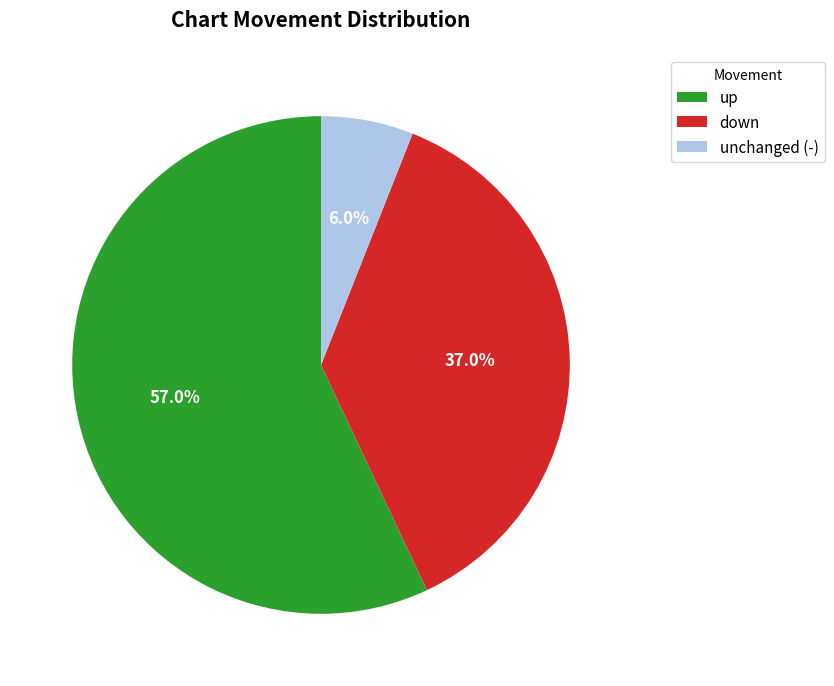

The up slice represents 57% of the pie. True or false?

True